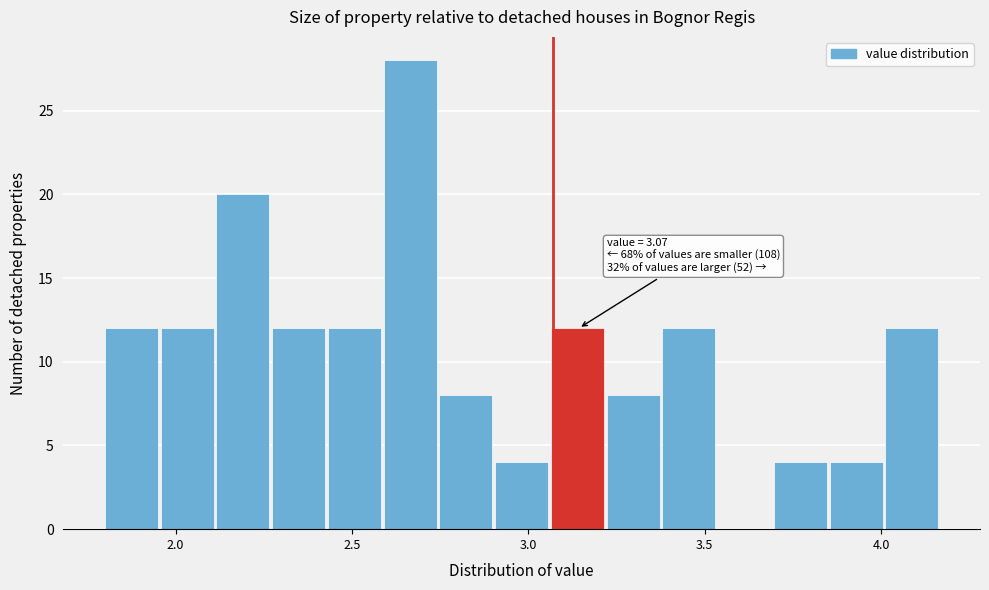

Around what value on the x-axis is the tallest bar? Give the approximate position of its centre, as read against the axis.

2.65